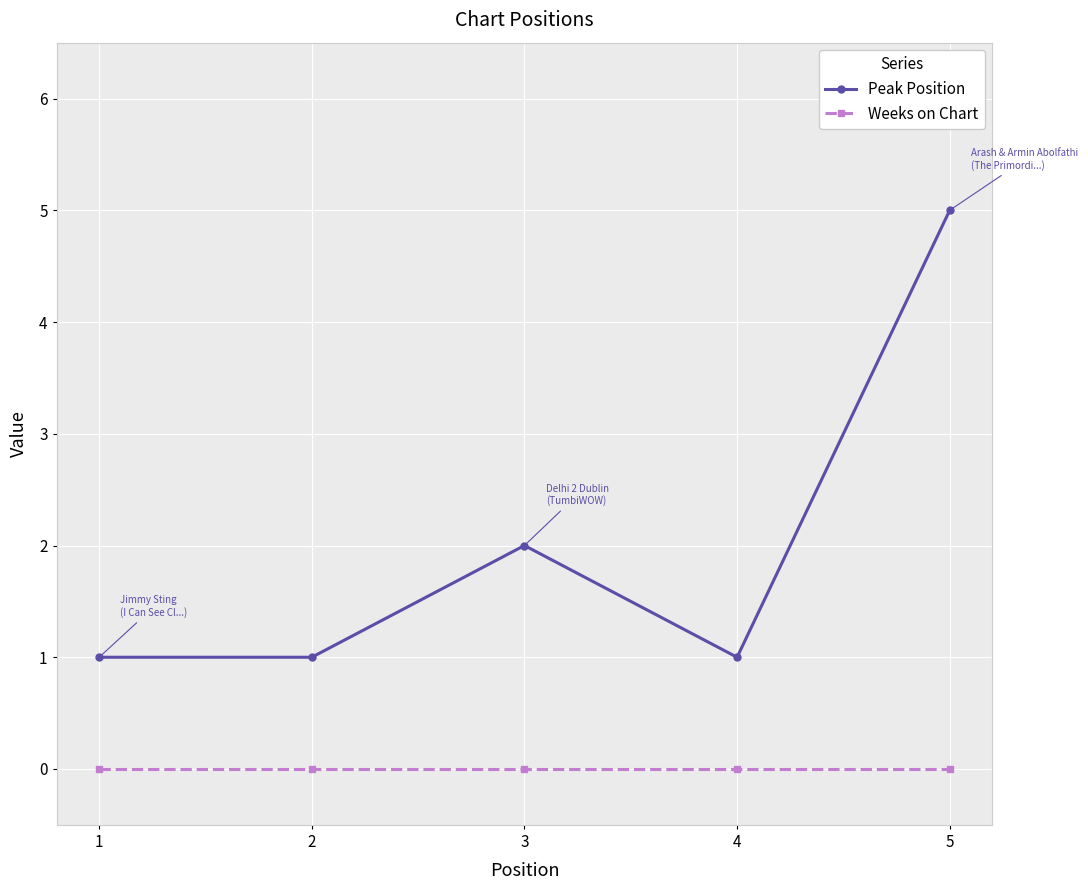

Rank the series at 4 from lowest to highest value.

Weeks on Chart, Peak Position